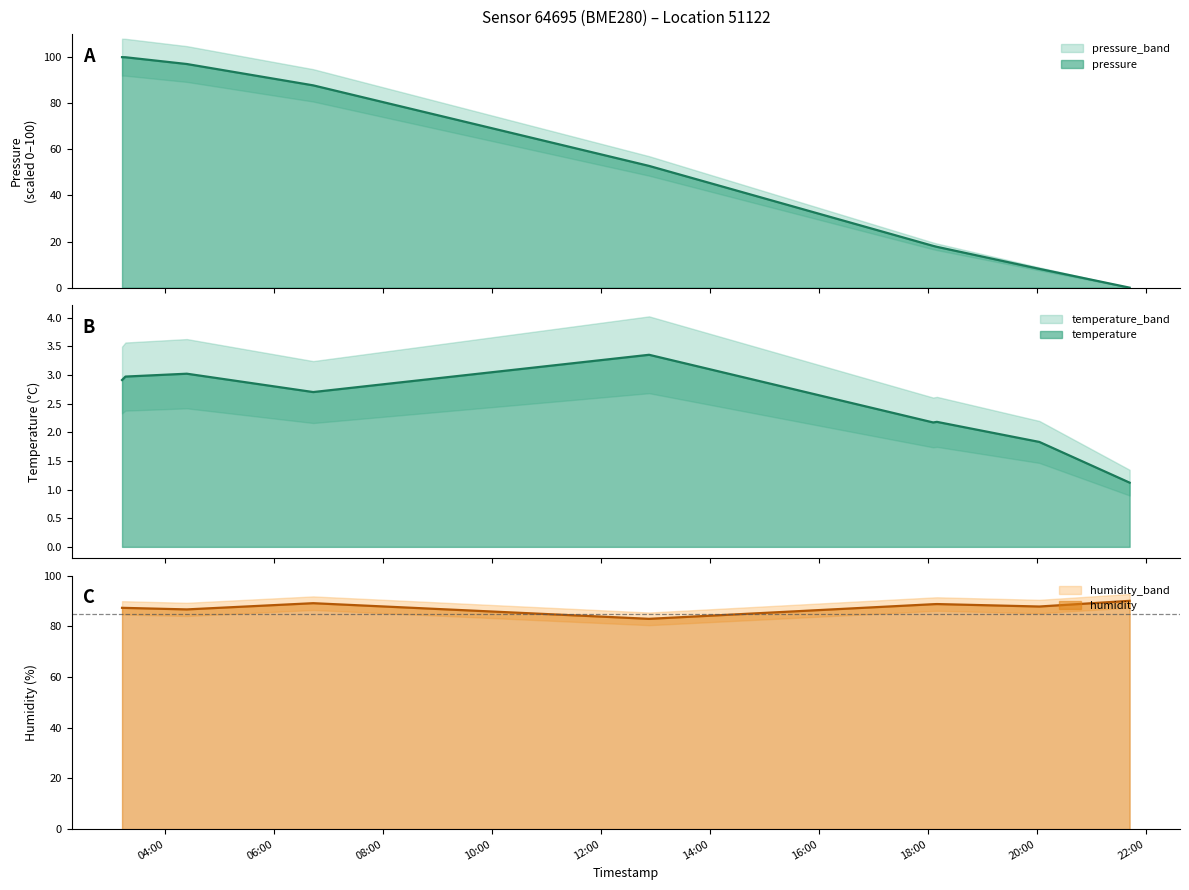

Rank the categories by humidity value from lowest to highest.

2023-02-15T12:53:05, 2023-02-15T04:23:49, 2023-02-15T03:16:12, 2023-02-15T03:12:26, 2023-02-15T20:03:02, 2023-02-15T18:06:01, 2023-02-15T18:10:12, 2023-02-15T06:43:03, 2023-02-15T21:42:29